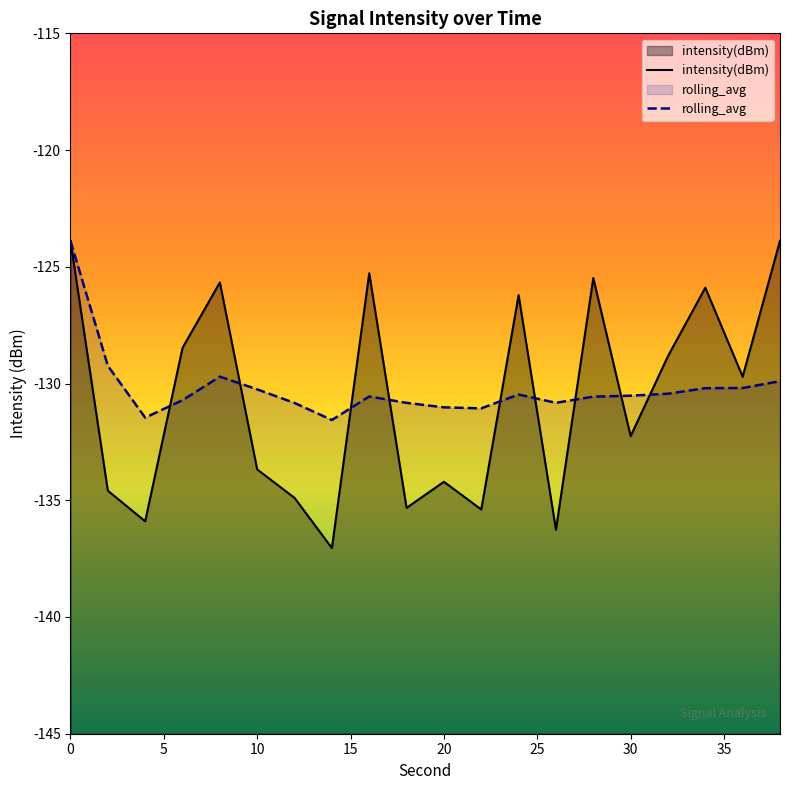

What is the difference between the intensity(dBm) values at 4 and 32?

7.1